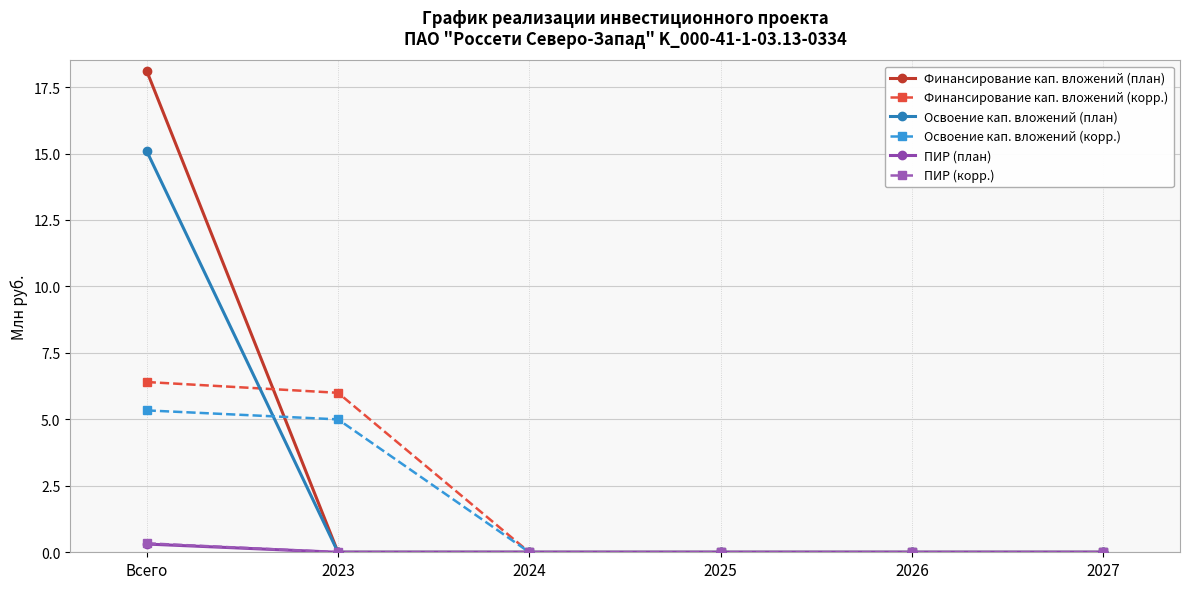

Is the value of Освоение кап. вложений (план) at 2025 greater than the value of Освоение кап. вложений (корр.) at Всего?

No